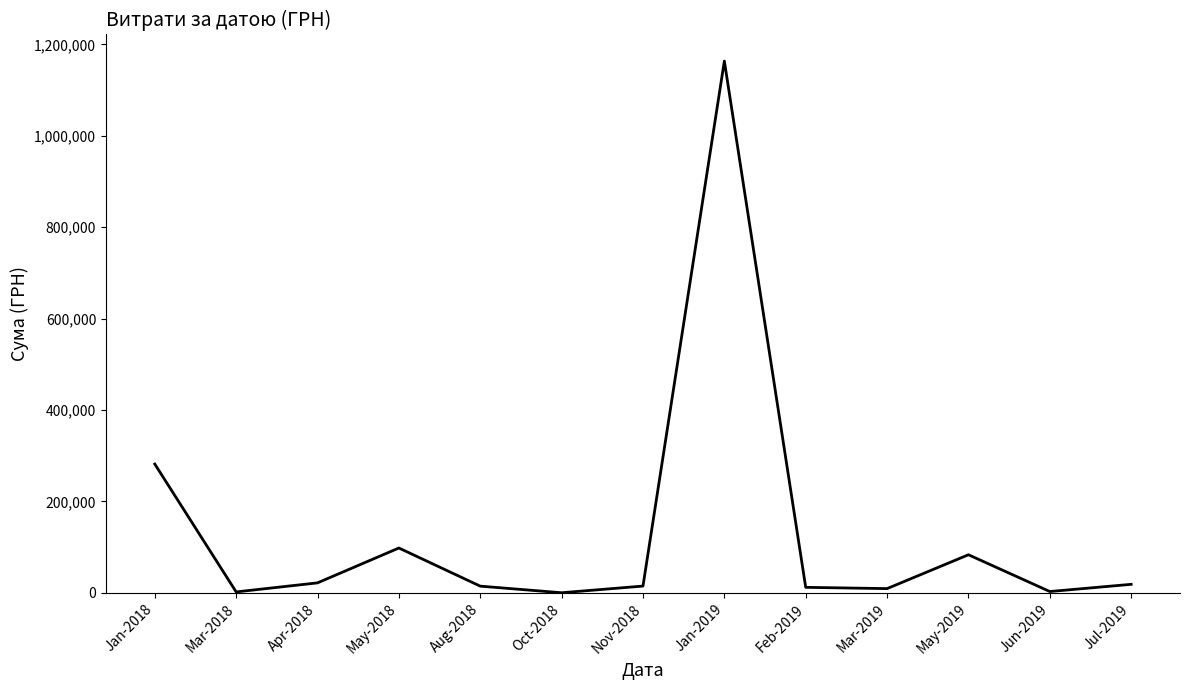

At which category does the chart reach its peak across all series?

Jan-2019